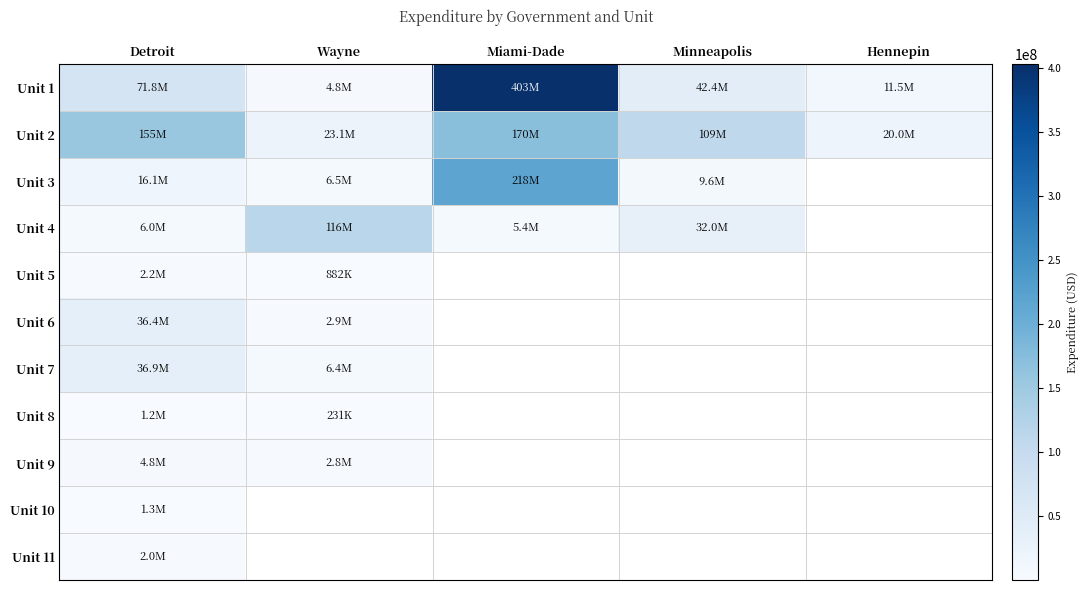

What is the sum of the Unit 2 values at Detroit and Miami-Dade?

325372405.0